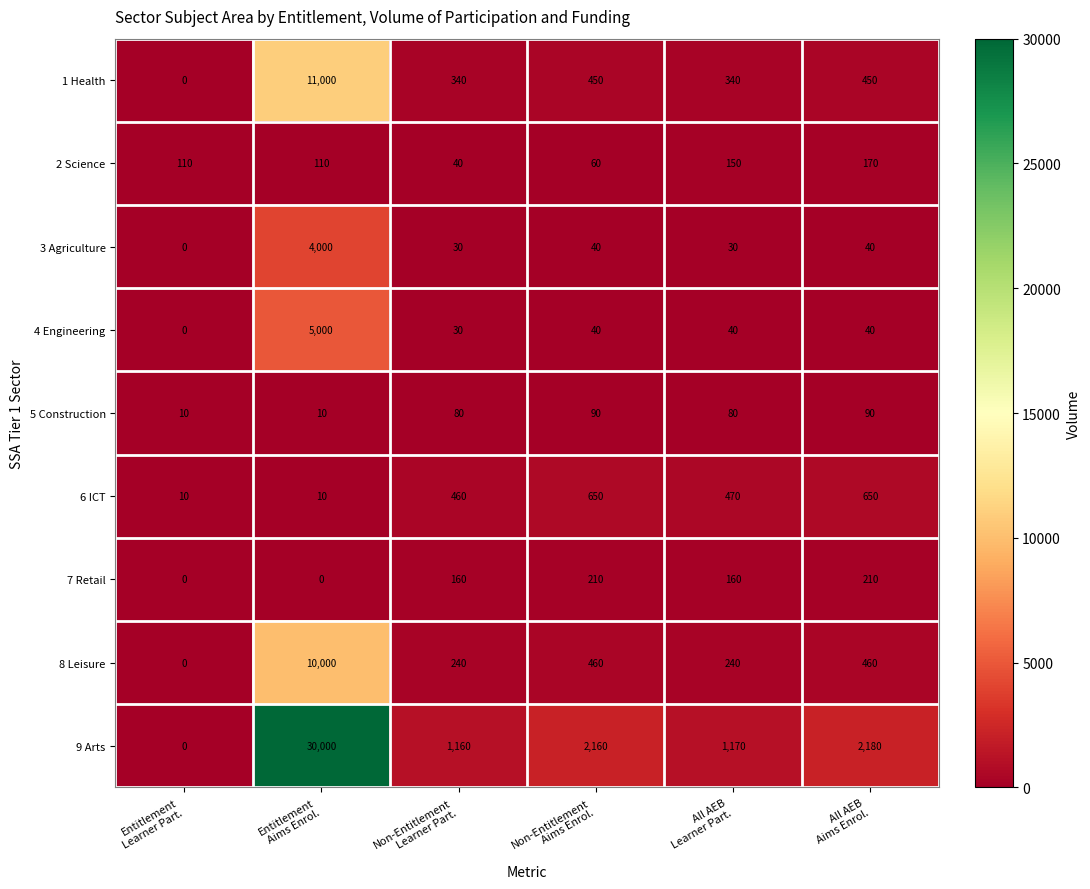

List the series in order of their peak value, highest first.

9 Arts, 1 Health, 8 Leisure, 4 Engineering, 3 Agriculture, 6 ICT, 7 Retail, 2 Science, 5 Construction